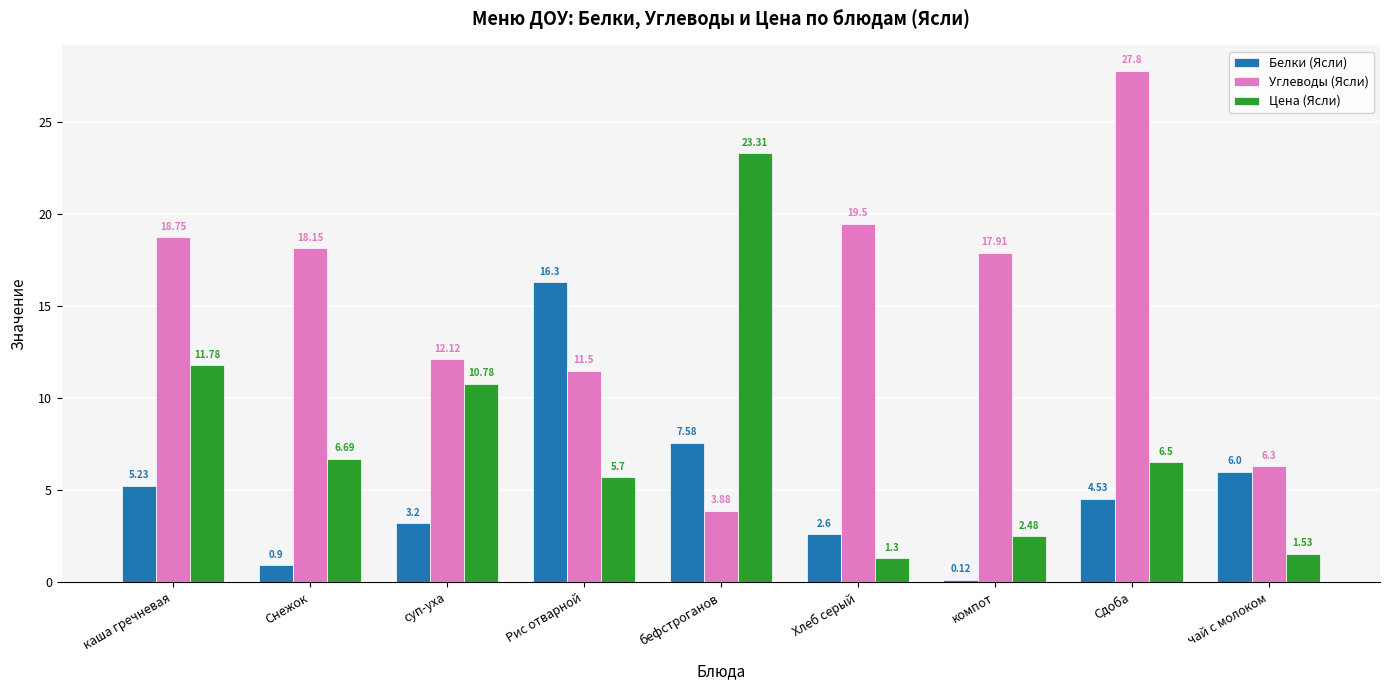

What is the label of the 3rd bar from the left?

суп-уха